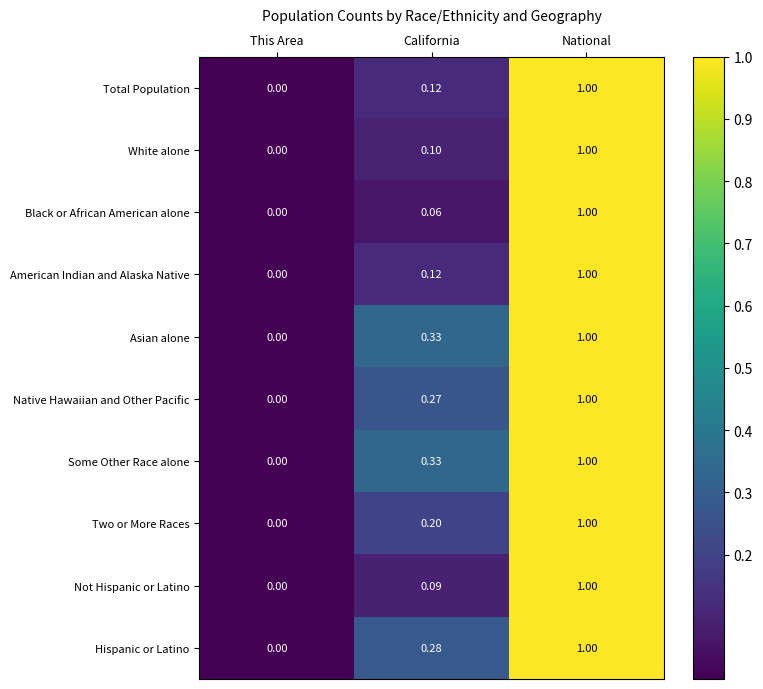

Which label corresponds to the smallest value in the chart?

This Area